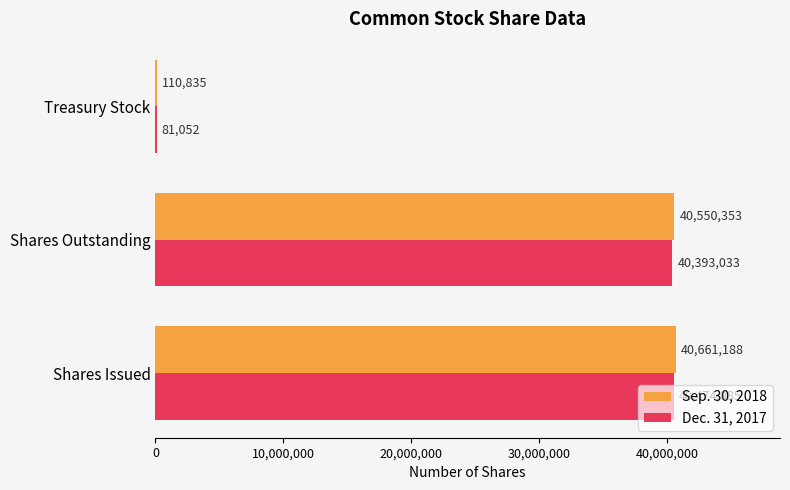

Between Shares Outstanding and Treasury Stock, which series saw the biggest shift?

Sep. 30, 2018